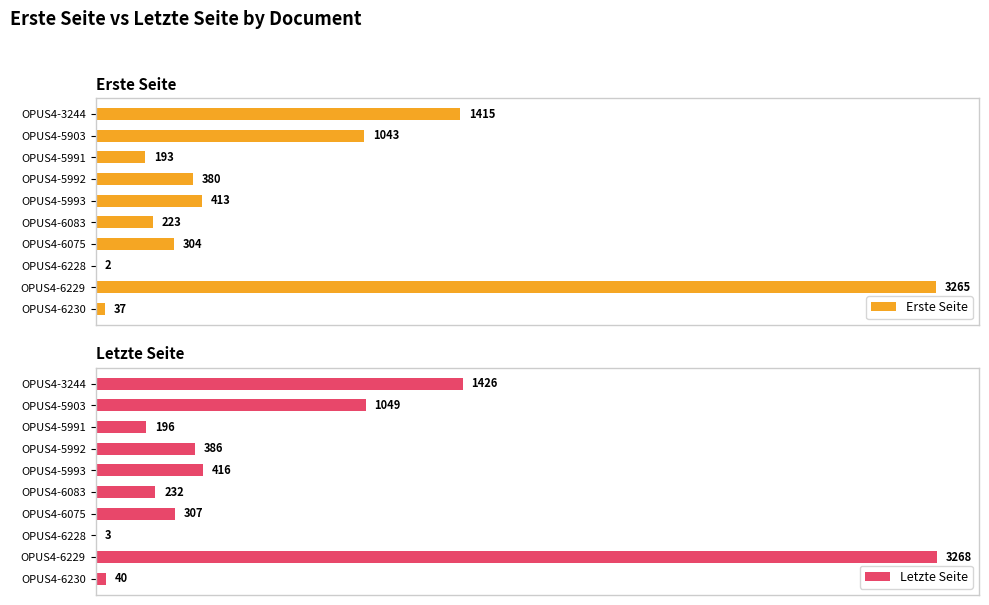

What is the highest value of the Erste Seite series?

3265